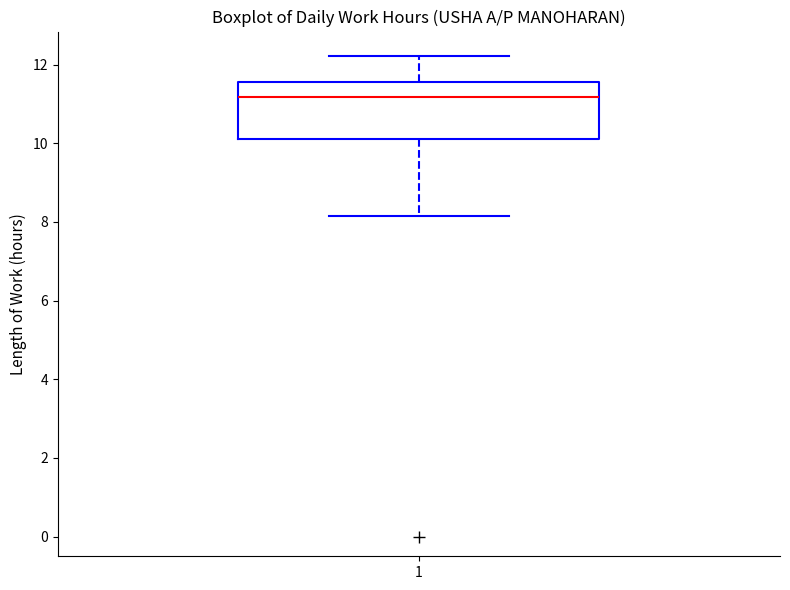

Where is the upper edge of the box at x = 1 on the y-axis? The values are not printed on the chart, so give them approximately, as read against the axis.

11.6